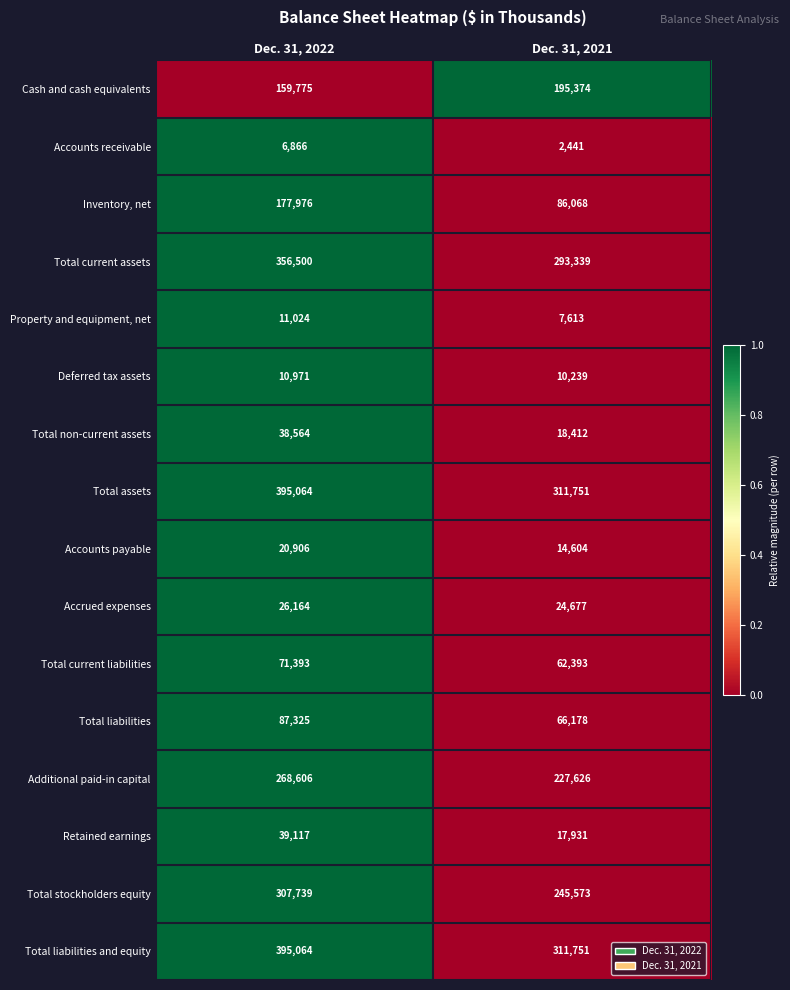

What is the total value across all series at Dec. 31, 2022?

2373054